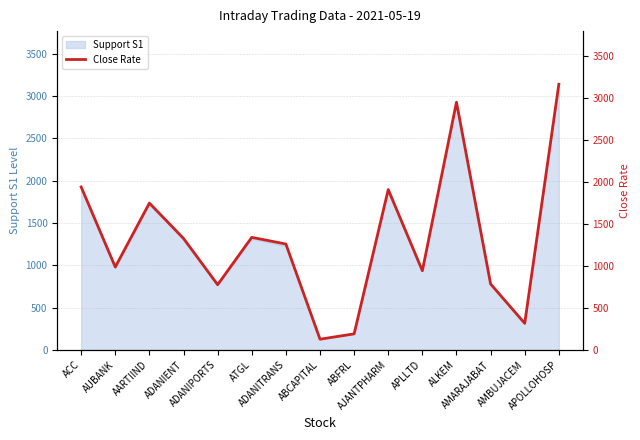

What is the highest value of the Support S1 series?

3139.5